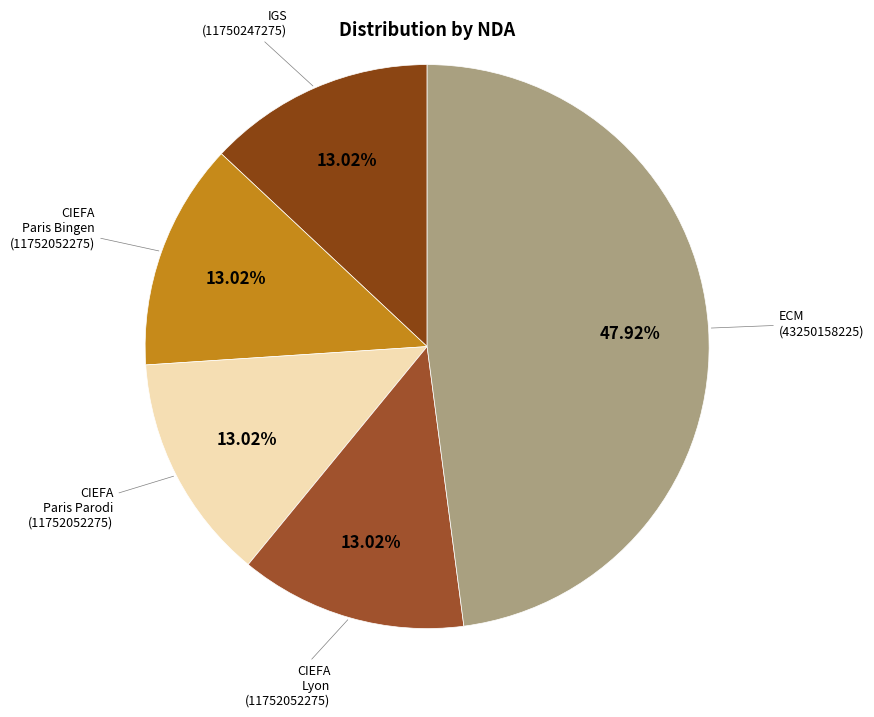

To the nearest percent, what is the difference between the largest and smallest slice percentages?

35%